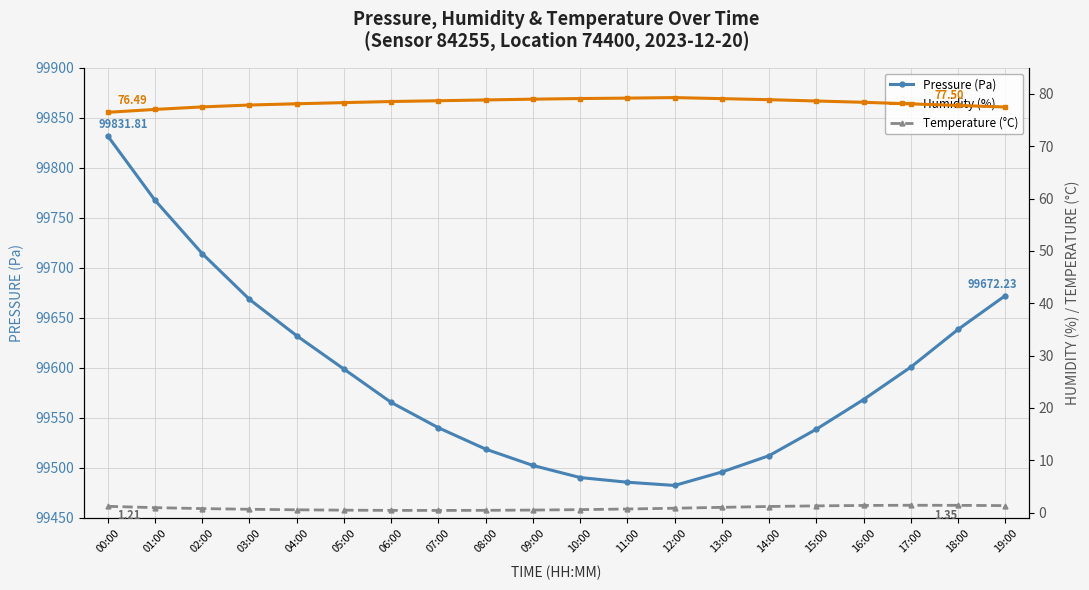

Does the chart have visible grid lines?

Yes